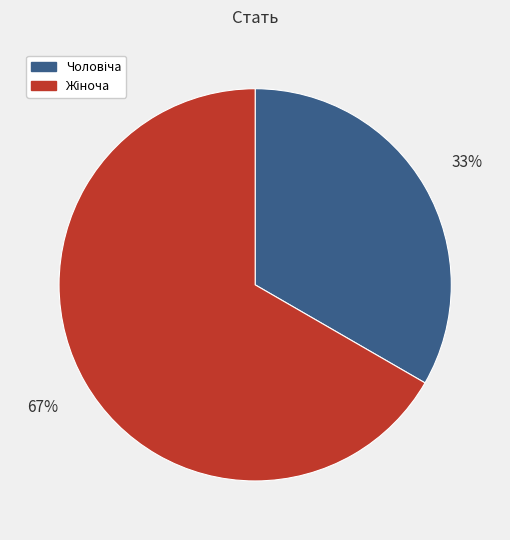

Is there a majority slice in this chart?

Yes